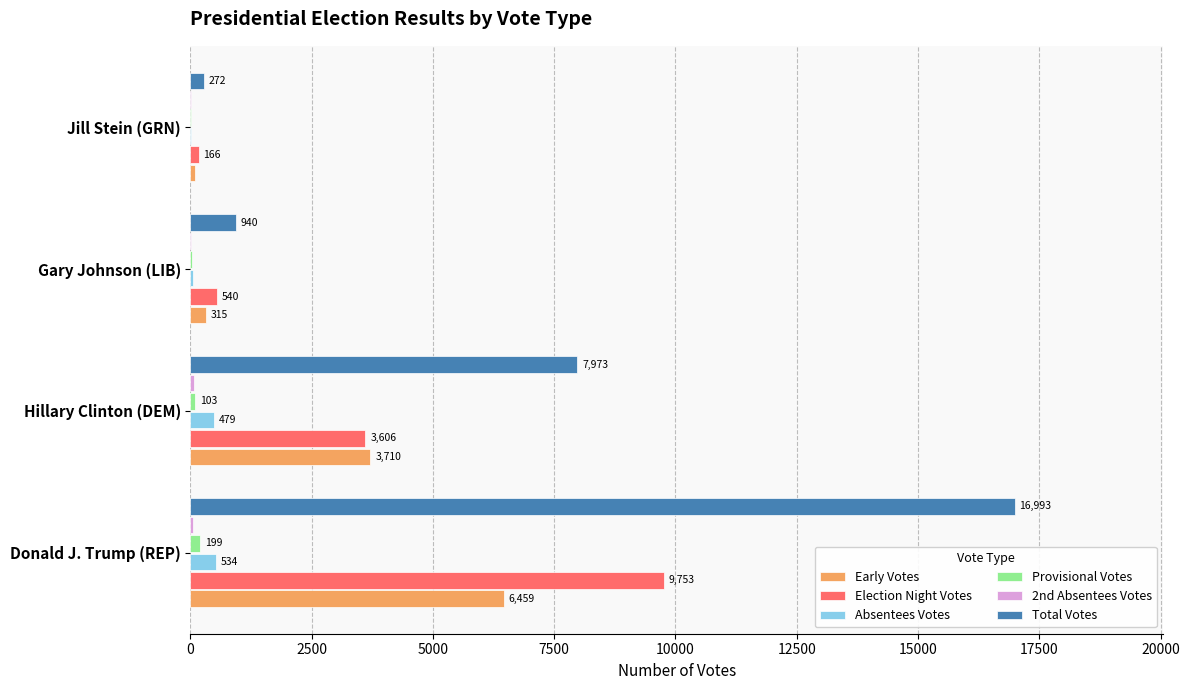

The Early Votes series shows 10637 at Donald J. Trump (REP). True or false?

False